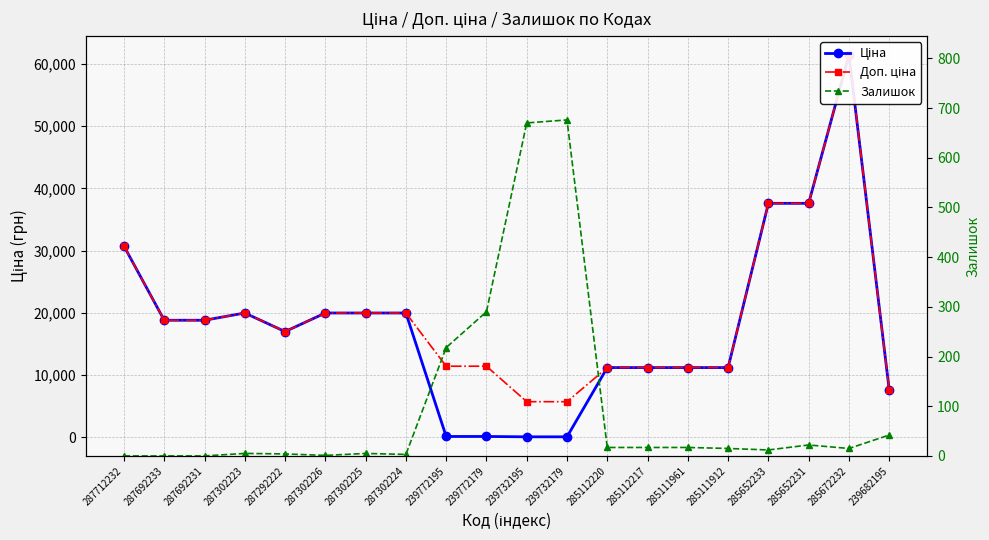

The value of Доп. ціна at 239682195 is 7596.5. True or false?

True